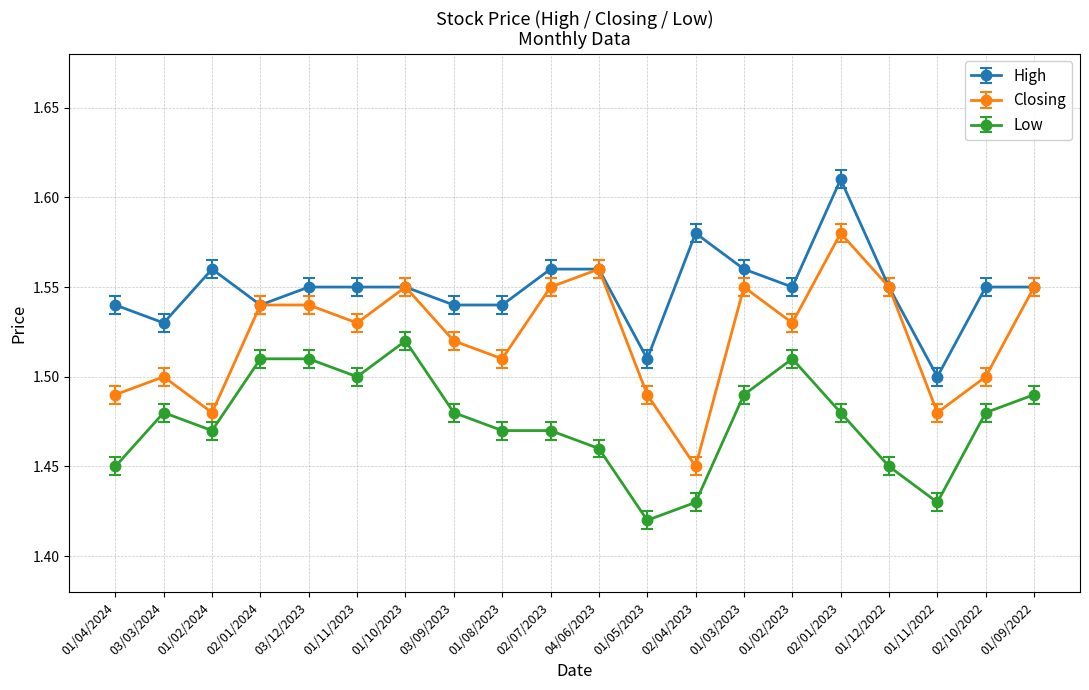

What is the label of the 13th point from the right?

03/09/2023